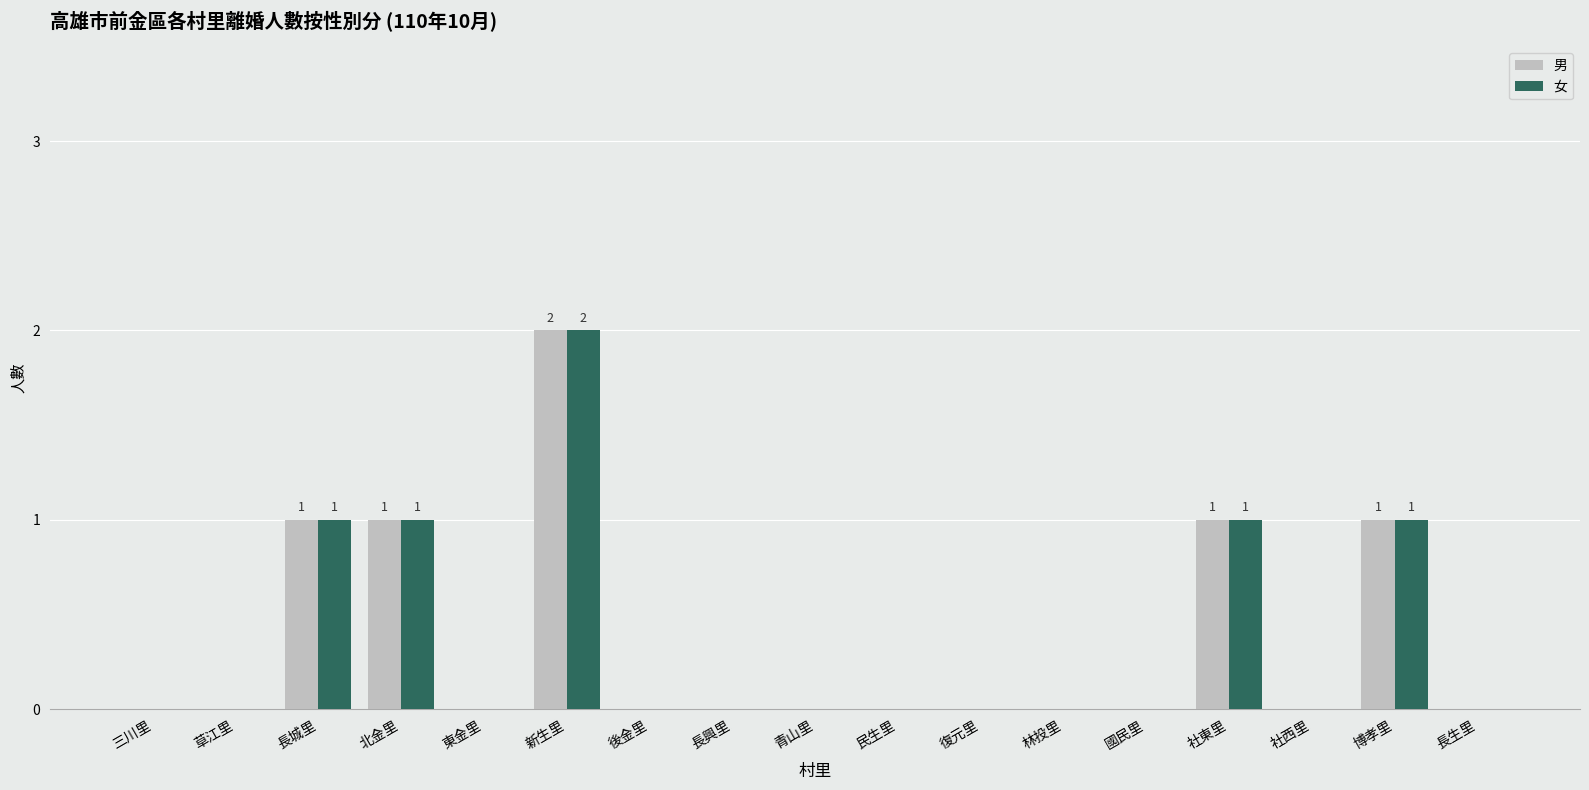

Reading right to left, extract all data points from this chart.

男: 0	1	0	1	0	0	0	0	0	0	0	2	0	1	1	0	0
女: 0	1	0	1	0	0	0	0	0	0	0	2	0	1	1	0	0